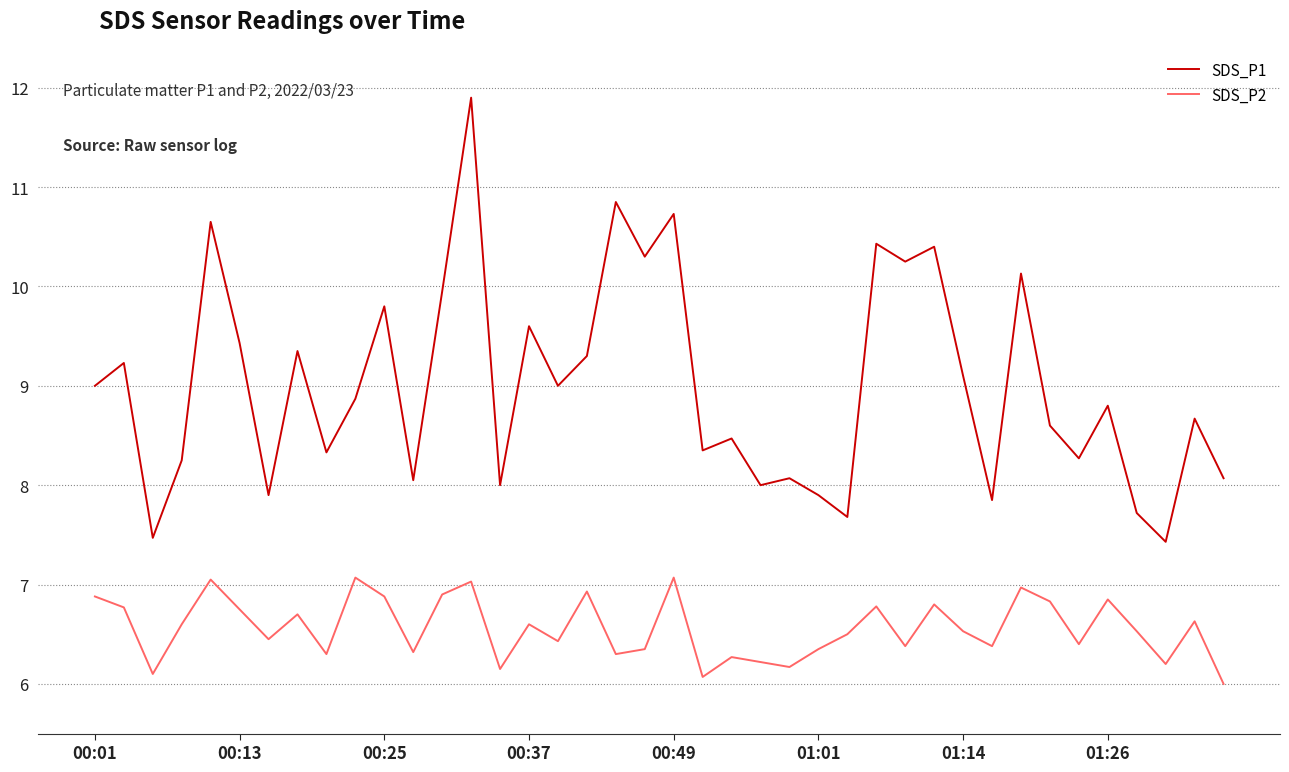

Which series has the largest total across all categories?

SDS_P1